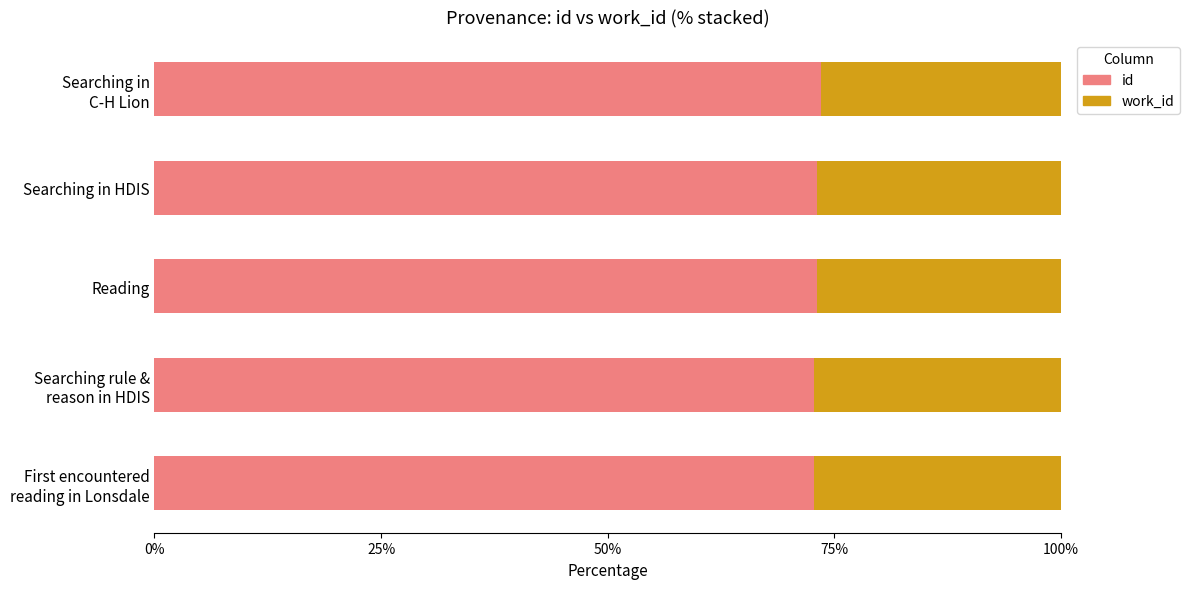

What is the average value of the id series?

73.0